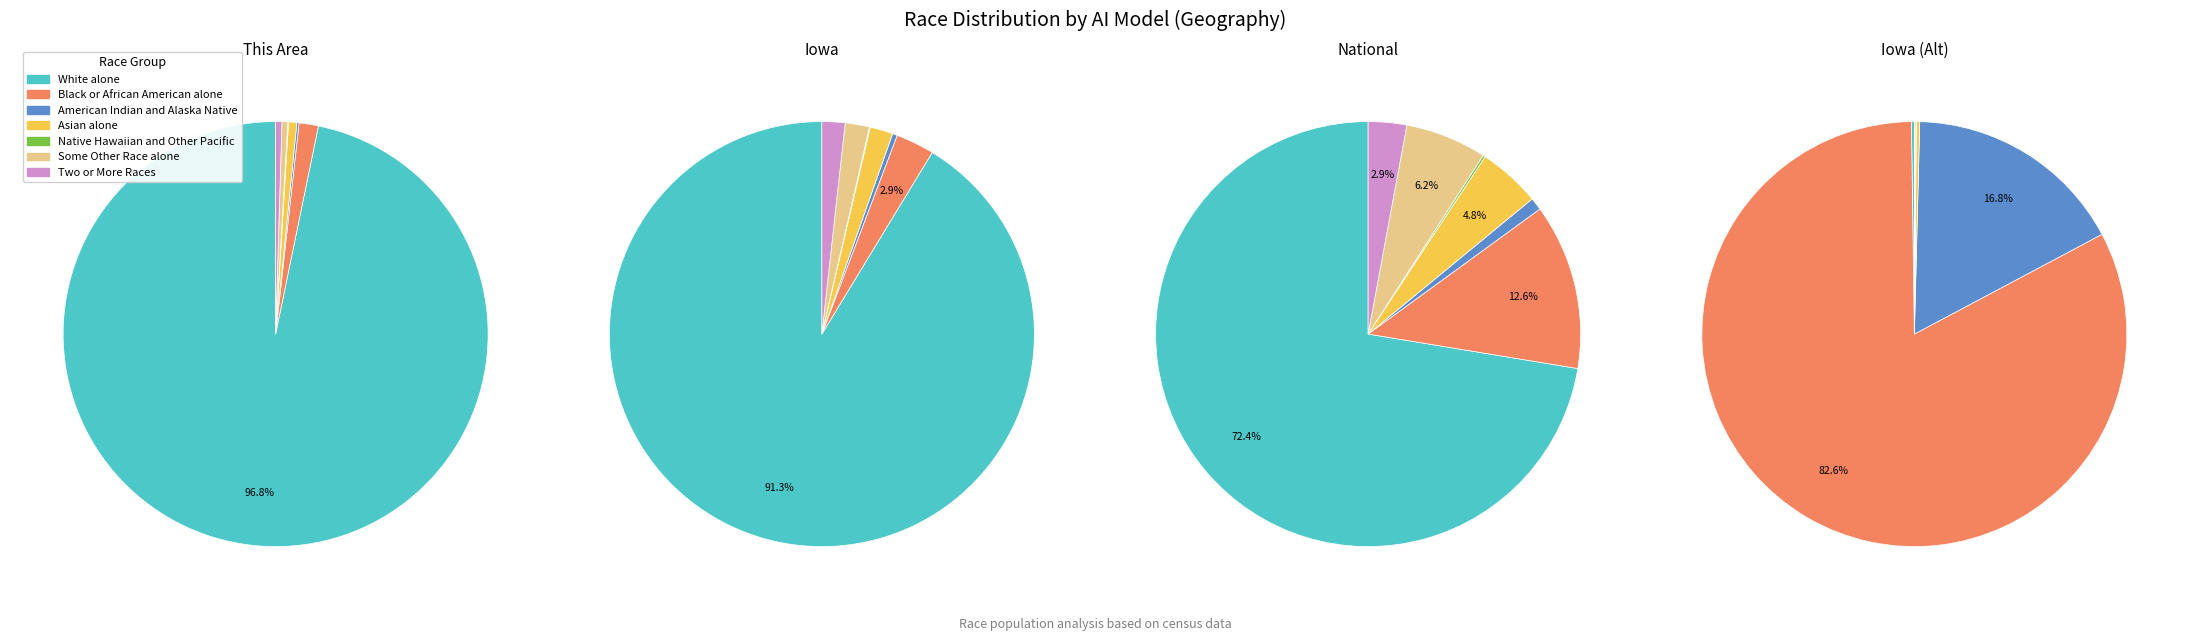

Combined, do Black or African American alone and Asian alone account for over 50%?

No